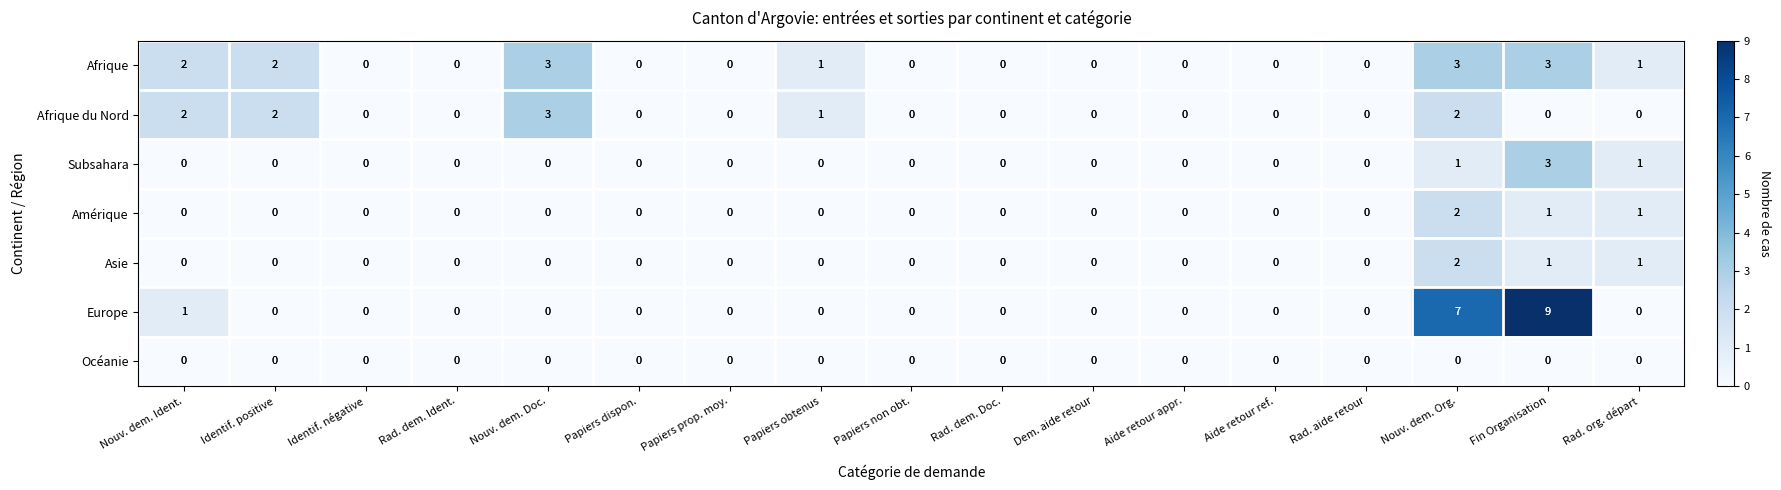

Is it true that Europe equals 0 at Nouv. dem. Ident.?

False